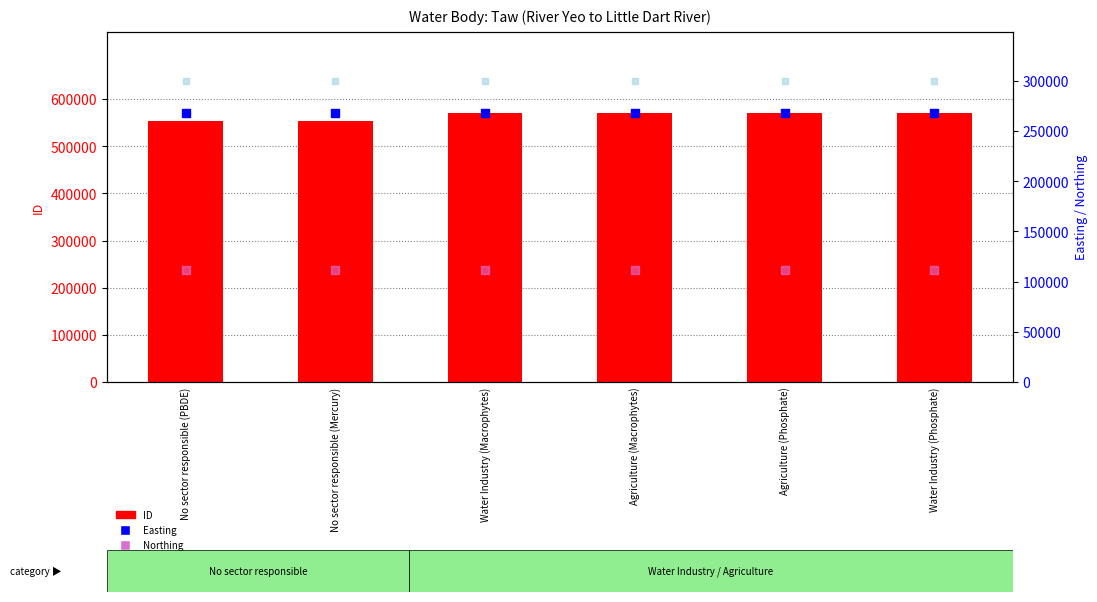

Which series contains the highest Y value?

ID